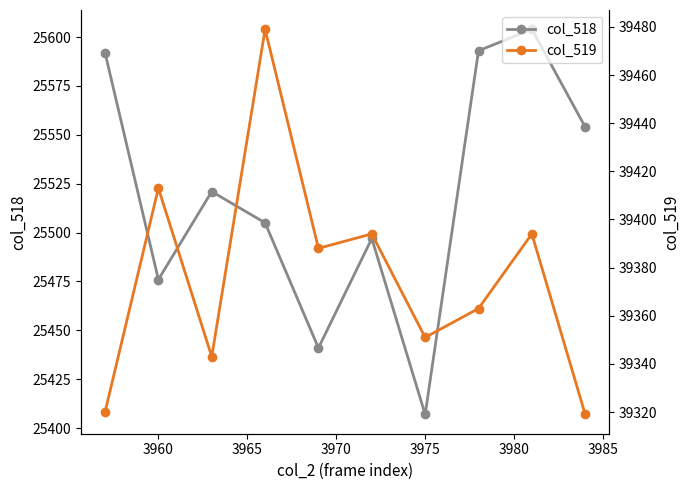

In col_518, how many points are lower than both neighbors (excluding endpoints)?

3